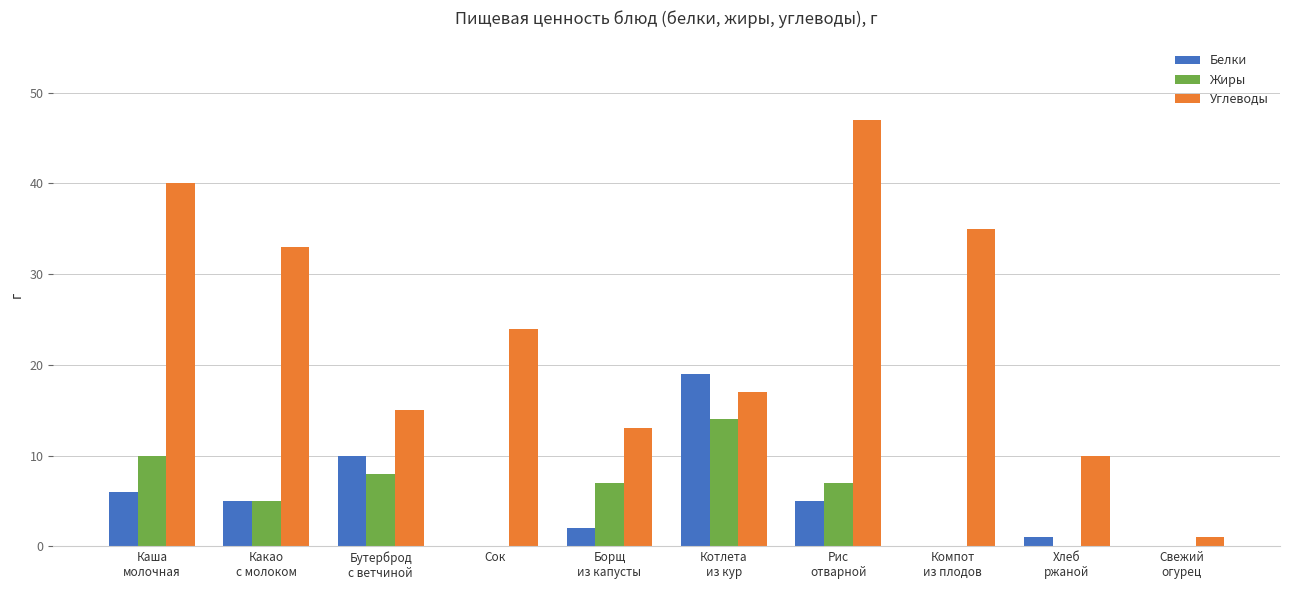

What is the sum of all Углеводы values?

235